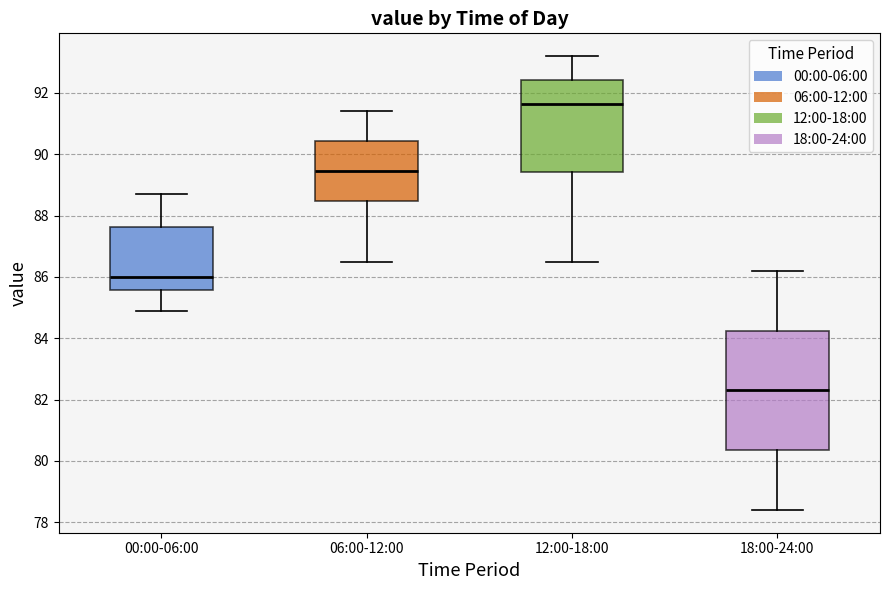

Reading left to right, transcribe this box plot: for each box, give where its median line is, the range the box spans, and where its two whiskers end, as read against the y-axis. The values are not printed on the chart, so give them approximately, as read against the axis.

00:00-06:00: median 86.0, box 85.6 to 87.6, whiskers 85.0 to 88.8
06:00-12:00: median 89.4, box 88.4 to 90.4, whiskers 86.6 to 91.4
12:00-18:00: median 91.6, box 89.4 to 92.4, whiskers 86.6 to 93.2
18:00-24:00: median 82.4, box 80.4 to 84.2, whiskers 78.4 to 86.2